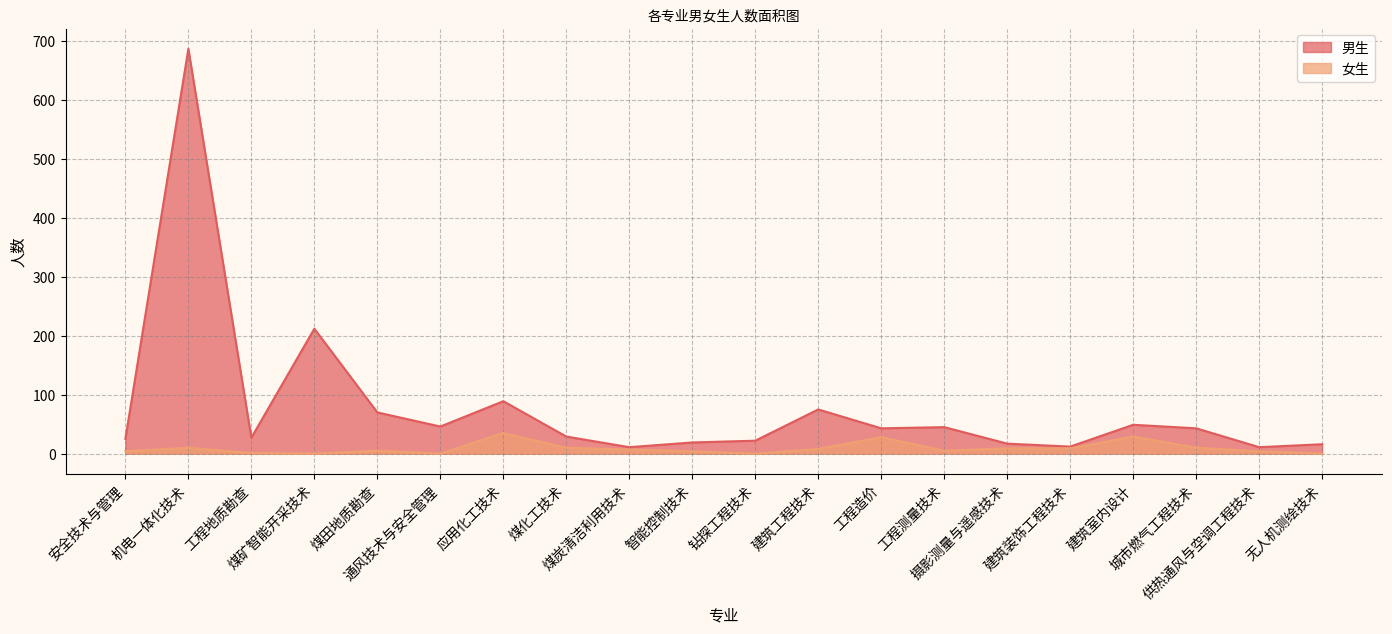

Reading left to right, list all the values displayed in this chart.

男生: 安全技术与管理=25	机电一体化技术=687	工程地质勘查=27	煤矿智能开采技术=212	煤田地质勘查=70	通风技术与安全管理=46	应用化工技术=89	煤化工技术=29	煤炭清洁利用技术=11	智能控制技术=19	钻探工程技术=22	建筑工程技术=75	工程造价=43	工程测量技术=45	摄影测量与遥感技术=17	建筑装饰工程技术=12	建筑室内设计=49	城市燃气工程技术=43	供热通风与空调工程技术=11	无人机测绘技术=16
女生: 安全技术与管理=4	机电一体化技术=10	工程地质勘查=1	煤矿智能开采技术=0	煤田地质勘查=5	通风技术与安全管理=0	应用化工技术=35	煤化工技术=10	煤炭清洁利用技术=7	智能控制技术=4	钻探工程技术=0	建筑工程技术=8	工程造价=28	工程测量技术=5	摄影测量与遥感技术=9	建筑装饰工程技术=9	建筑室内设计=29	城市燃气工程技术=10	供热通风与空调工程技术=4	无人机测绘技术=0